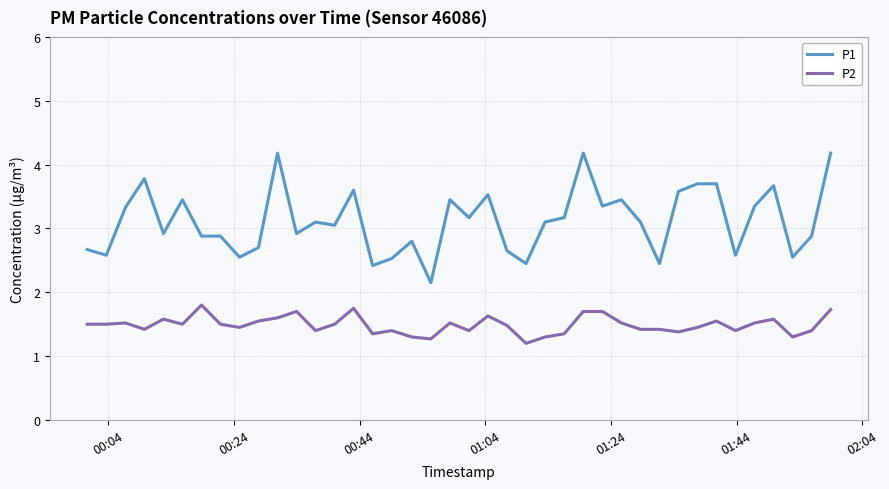

What are all the series names shown in the legend?

P1, P2